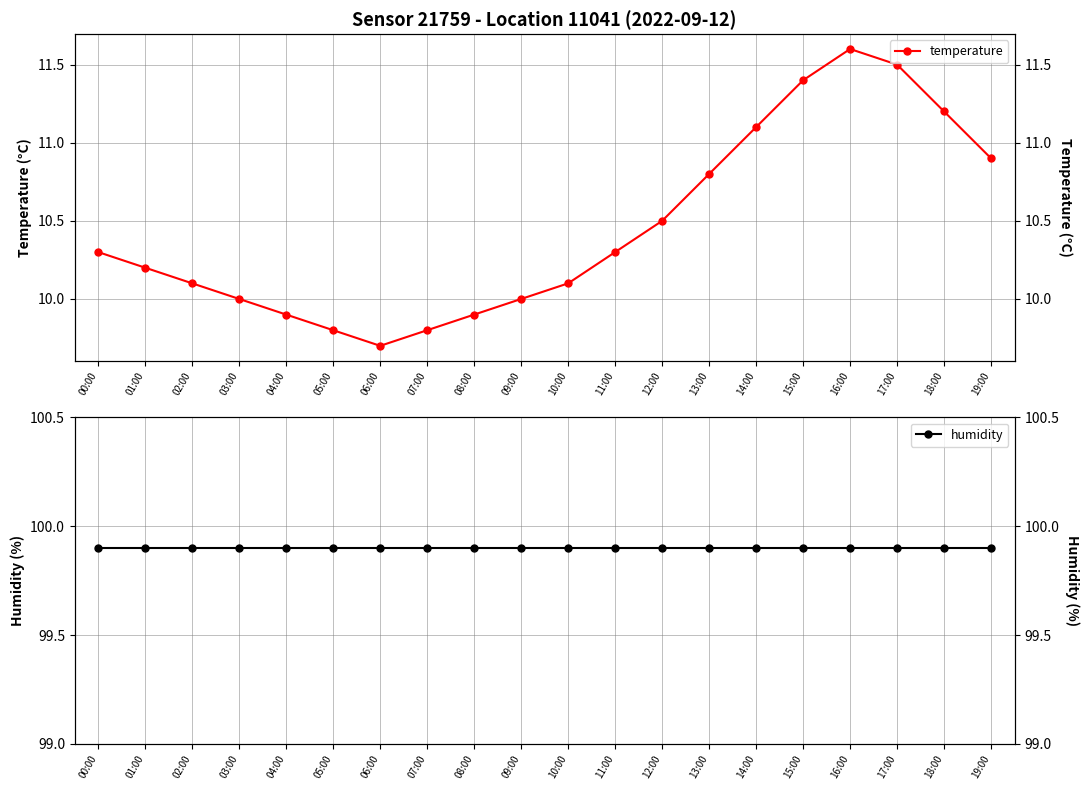

Between 13:00 and 18:00, which series saw the biggest shift?

temperature